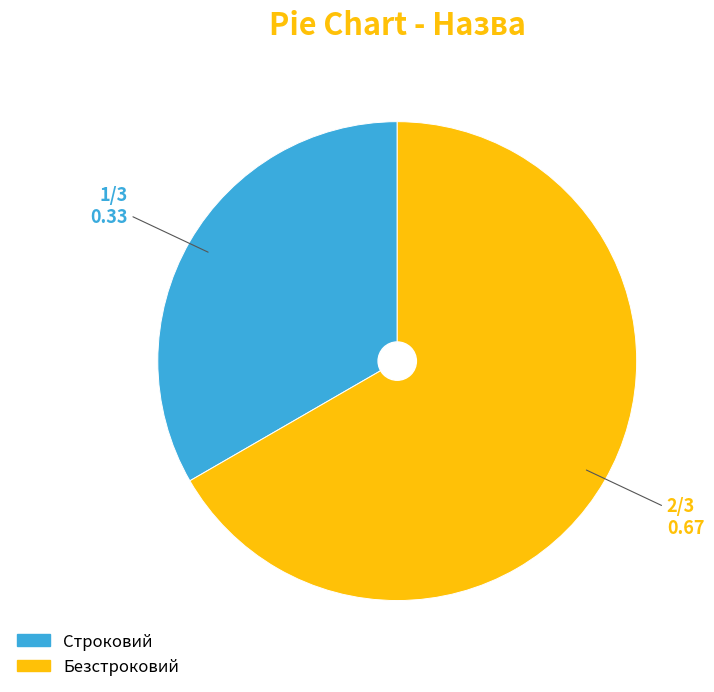

Which slice is the smallest?

Строковий